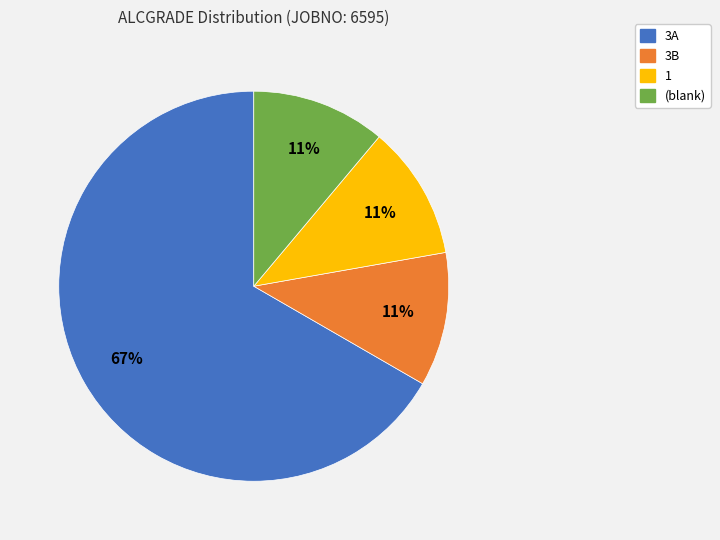

How many segments does this pie chart have?

4